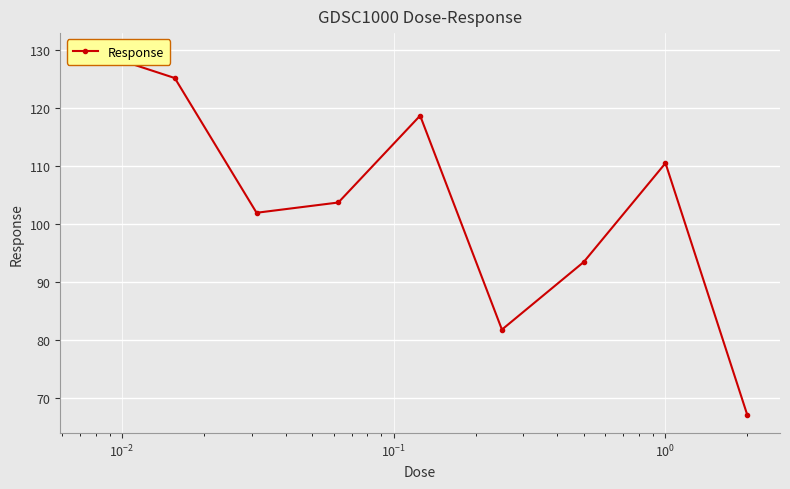

Does the chart display data point markers on the line(s)?

Yes